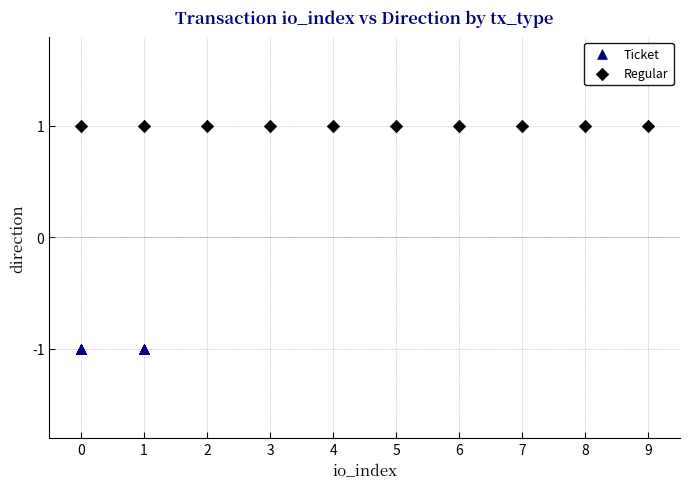

What are all the series names shown in the legend?

Ticket, Regular